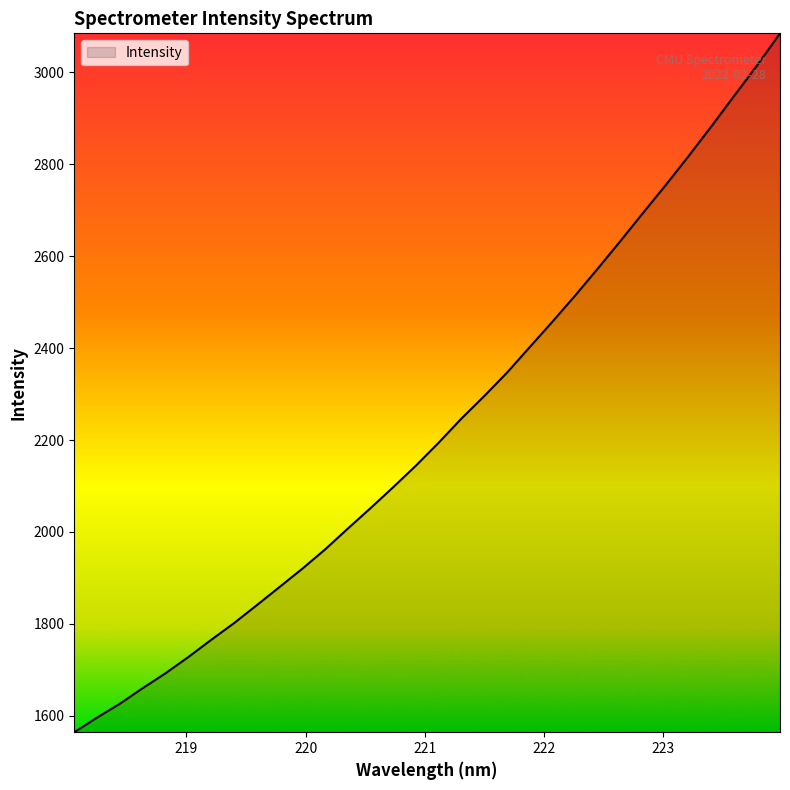

What is the minimum value shown in the chart?

1564.3